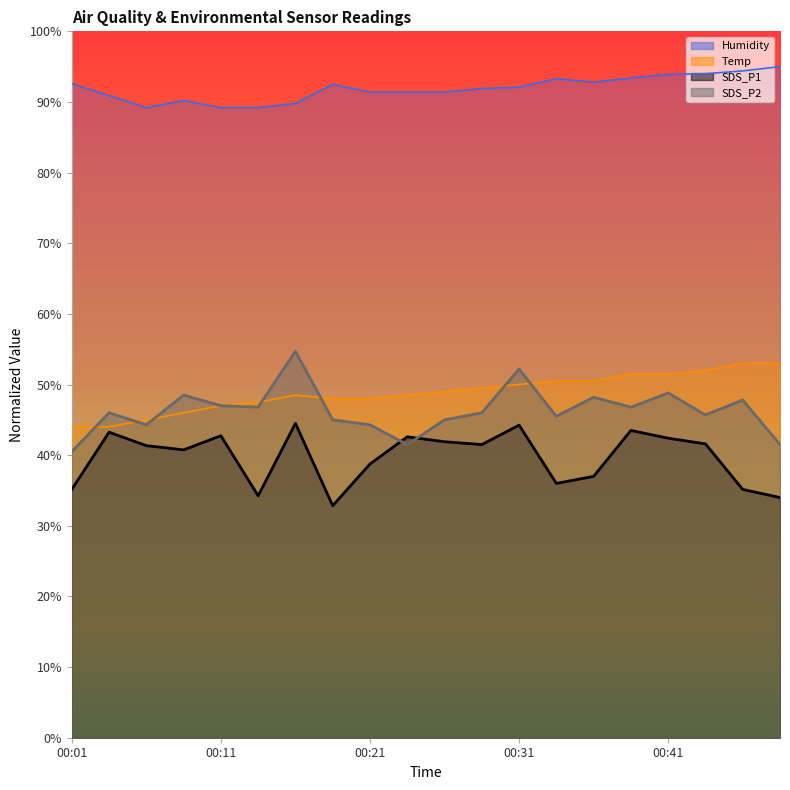

What is the average value of the SDS_P2 series?

46.3